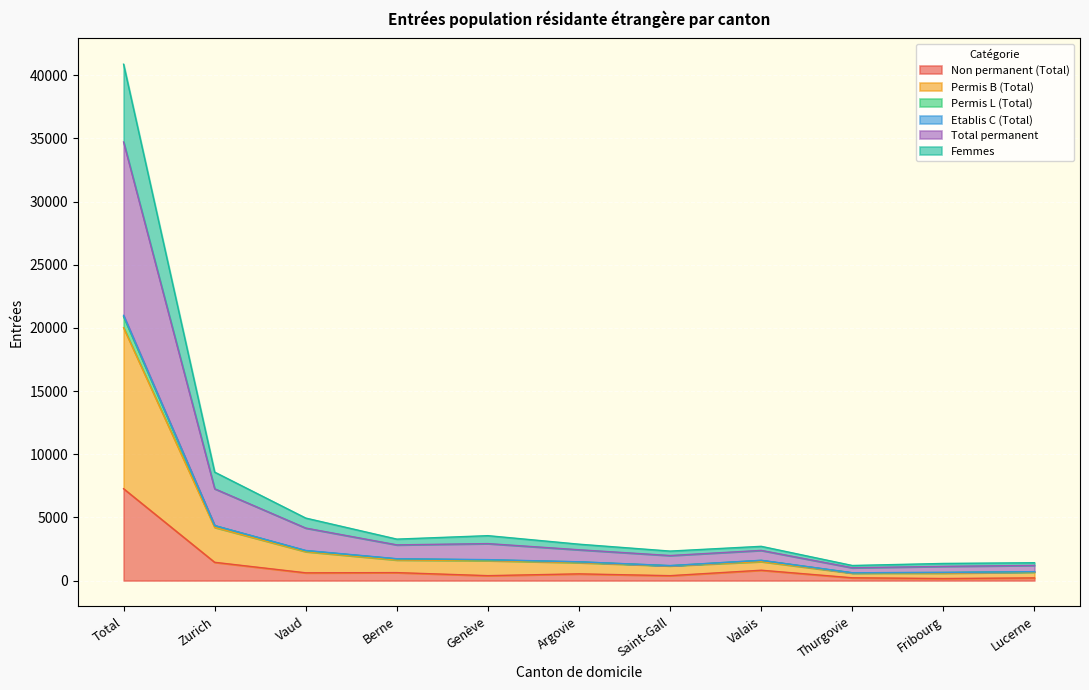

At which label does Non permanent (Total) reach its peak?

Total